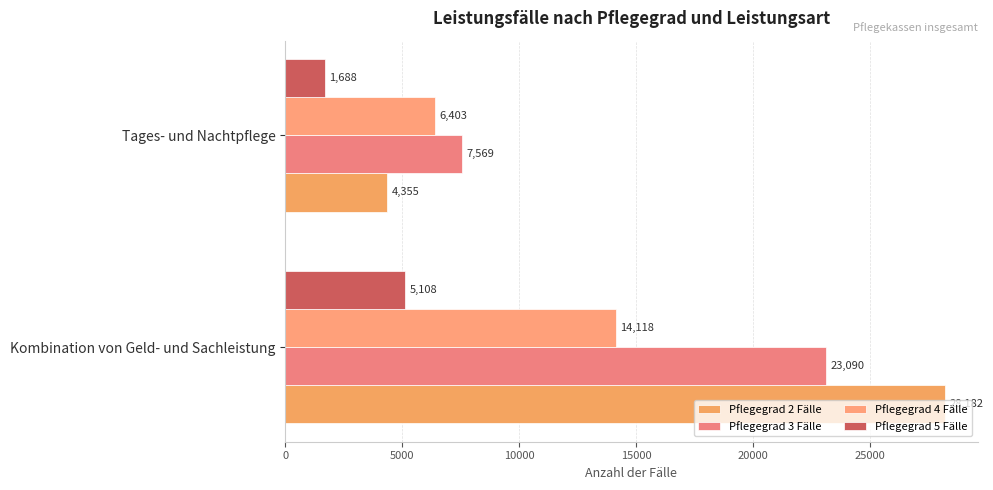

Count the number of categories in the chart.

2